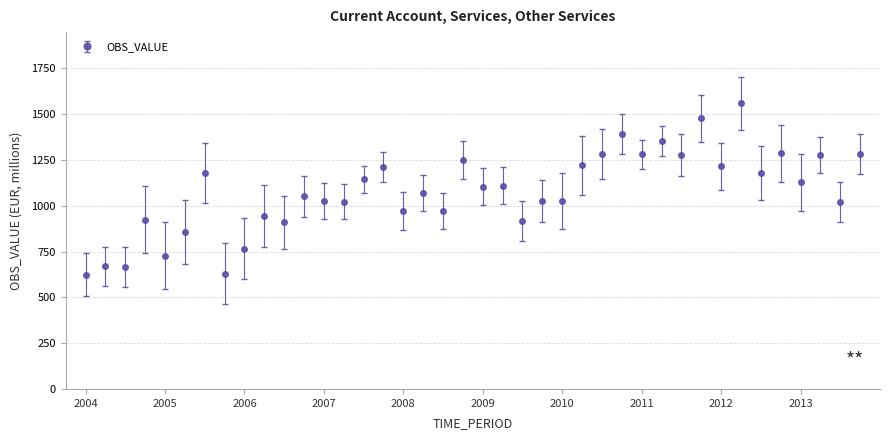

What is the greatest value displayed?

1558.6